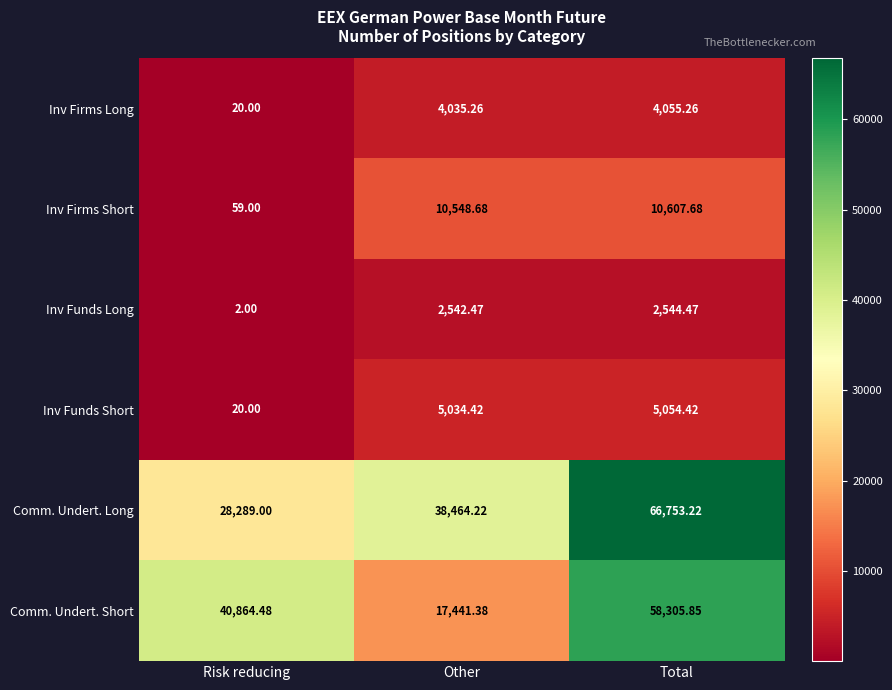

Which series changed the most between Other and Total?

Comm. Undert. Short